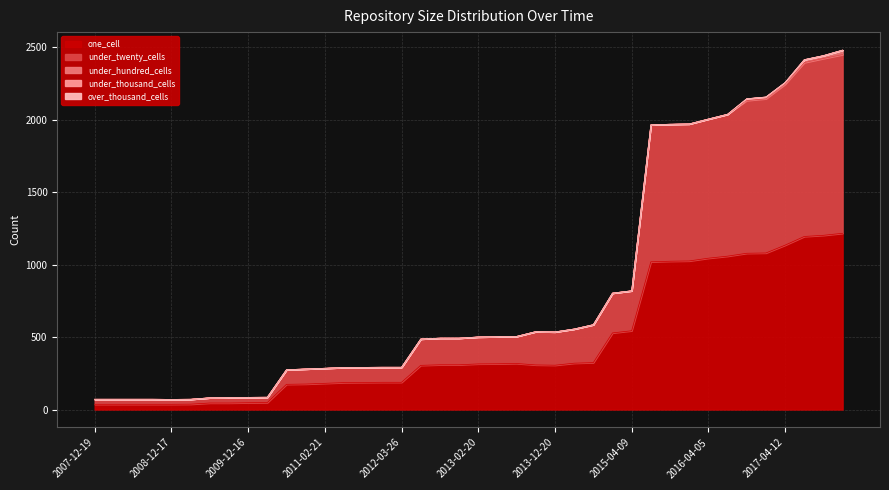

What is the label of the 7th point from the right?

2016-07-04